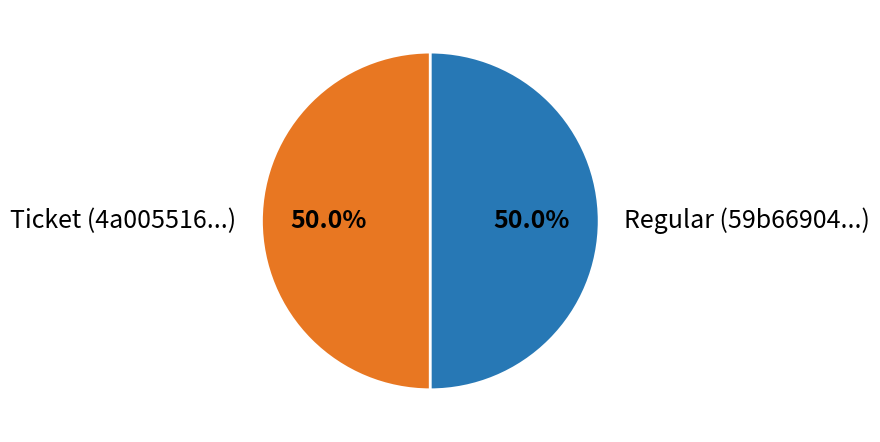

What is the ratio of the value at Ticket (4a005516...) to the value at Regular (59b66904...)?

1.0